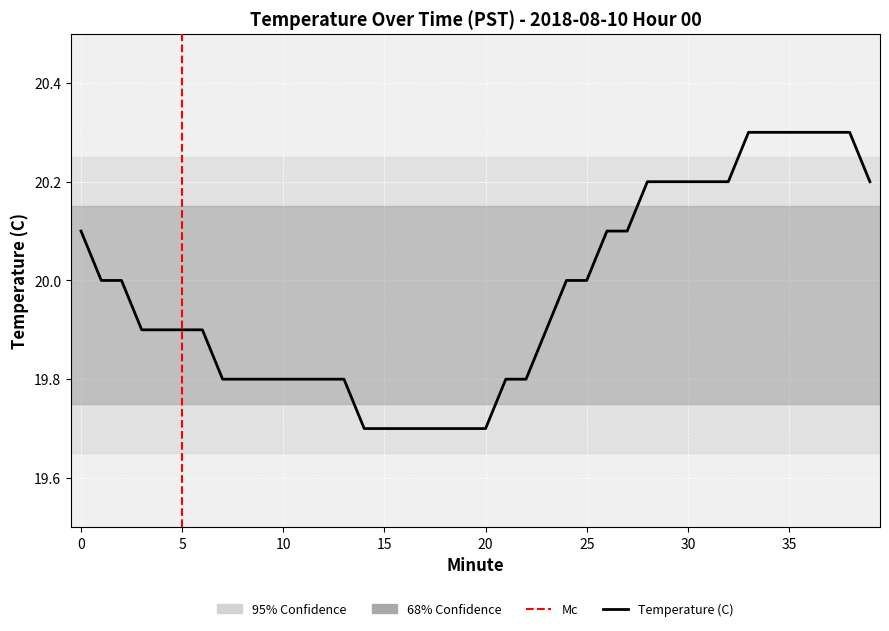

What is the sum of the values at 8 and 17?

39.5